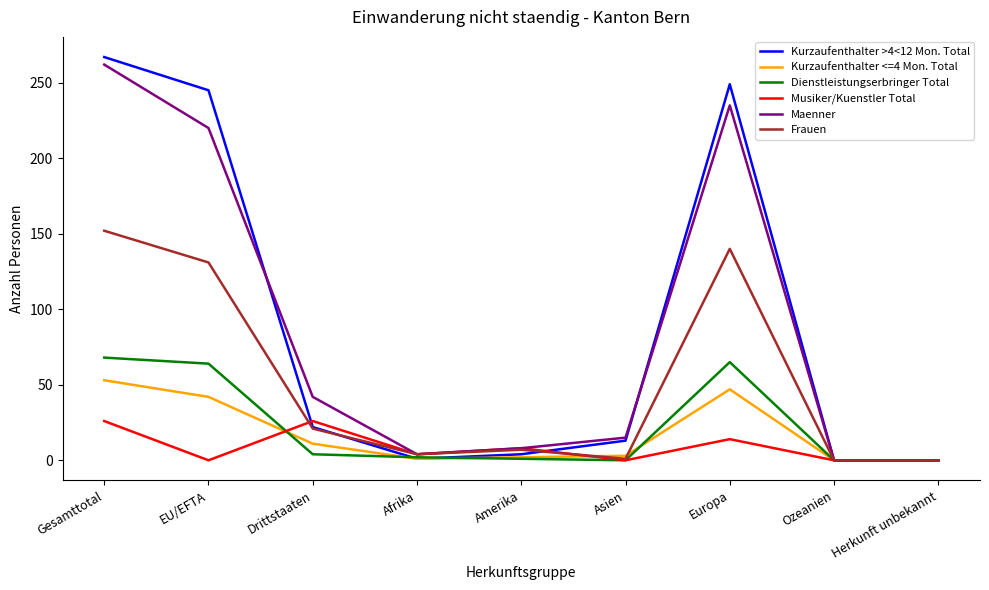

What position from the right is EU/EFTA?

8